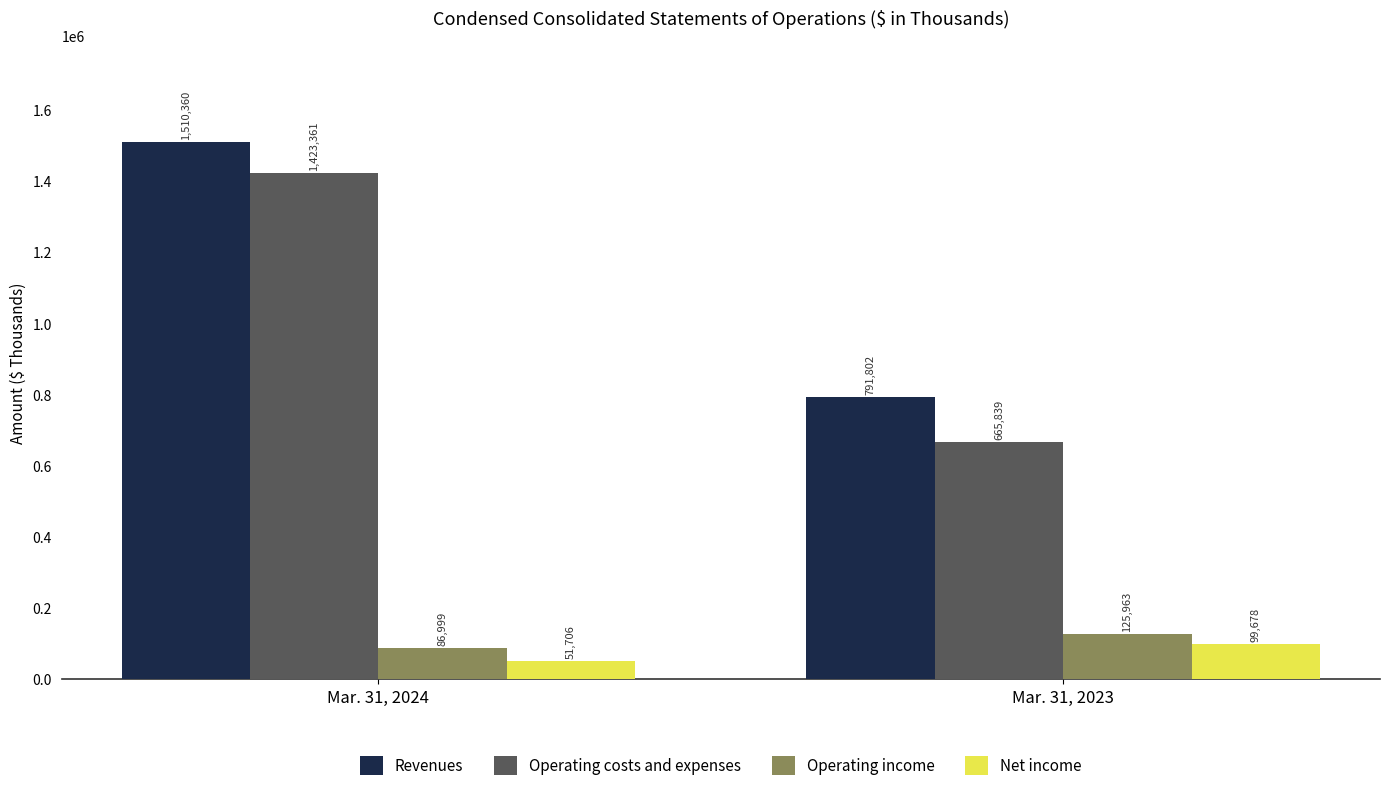

How many distinct data groups are displayed?

4